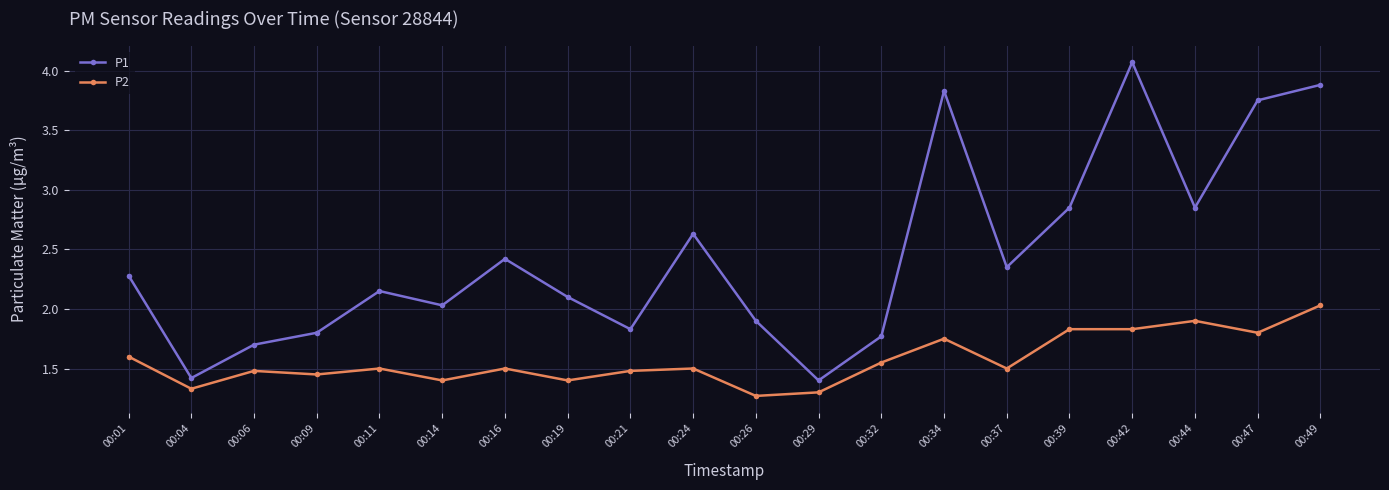

Which category has the lowest value in the P2 series?

00:26